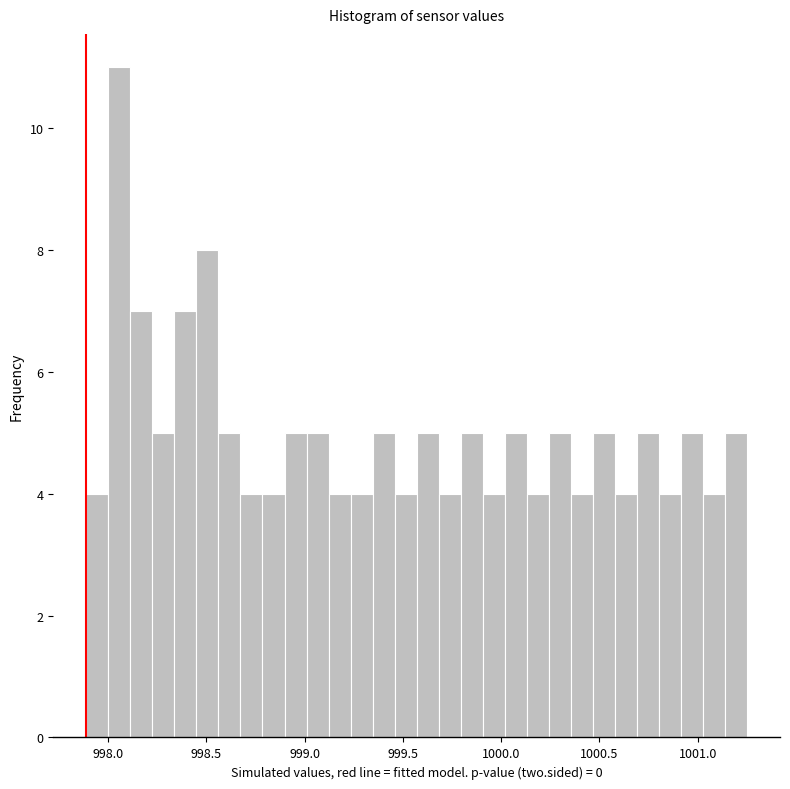

Read against the x-axis, roughly where is the centre of the tallest bar?

998.05